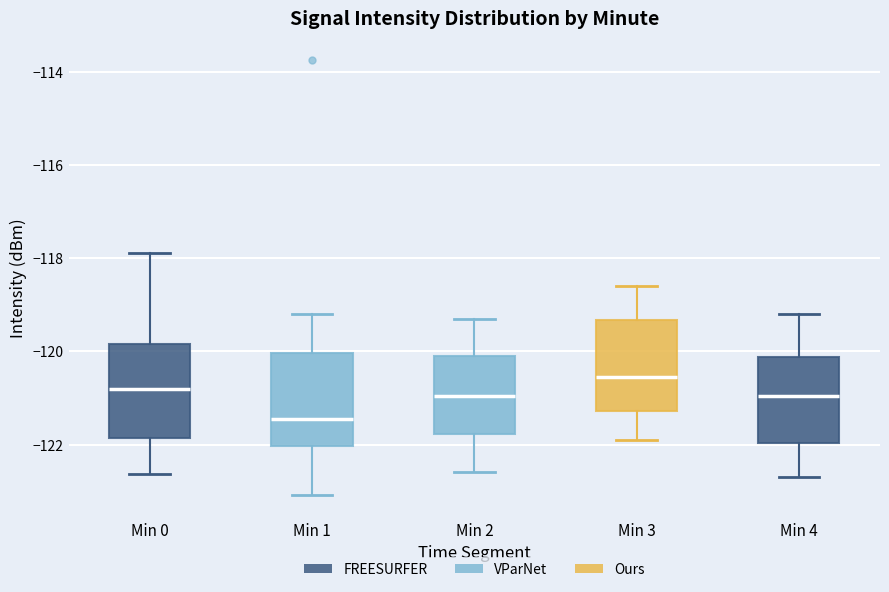

Which box's median line is the highest?

Min 3